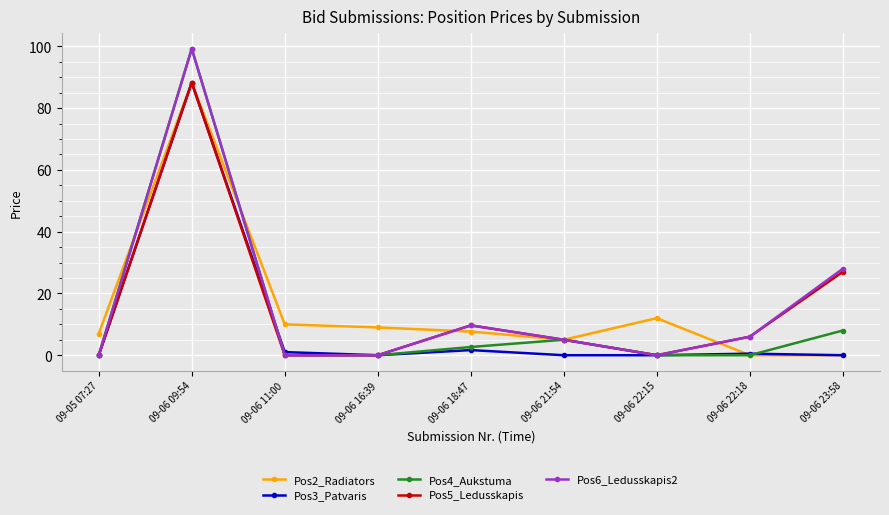

Where is Pos5_Ledusskapis nearest to the value 44?

09-06 23:58